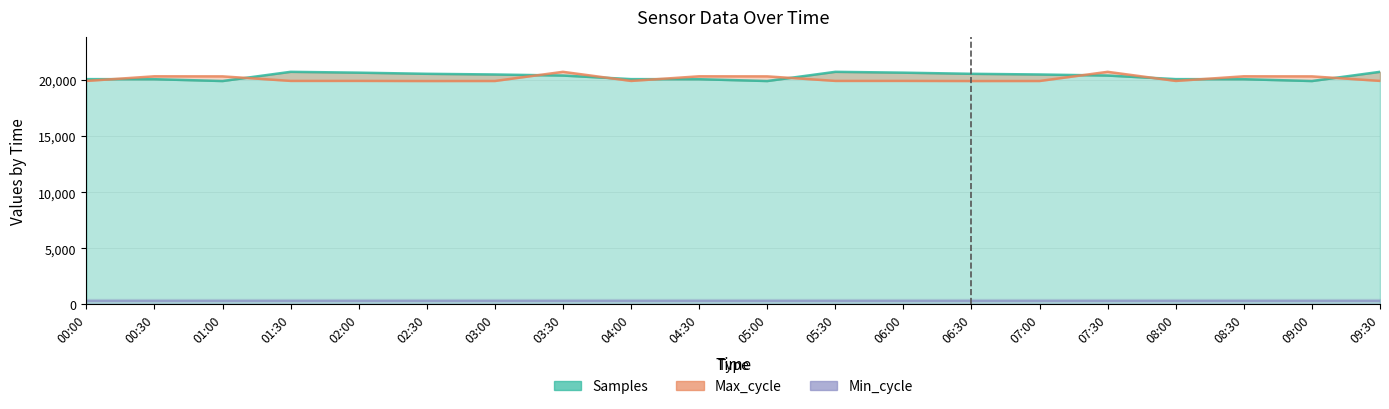

Is the value of Max_cycle at 08:00 greater than the value of Samples at 00:00?

No